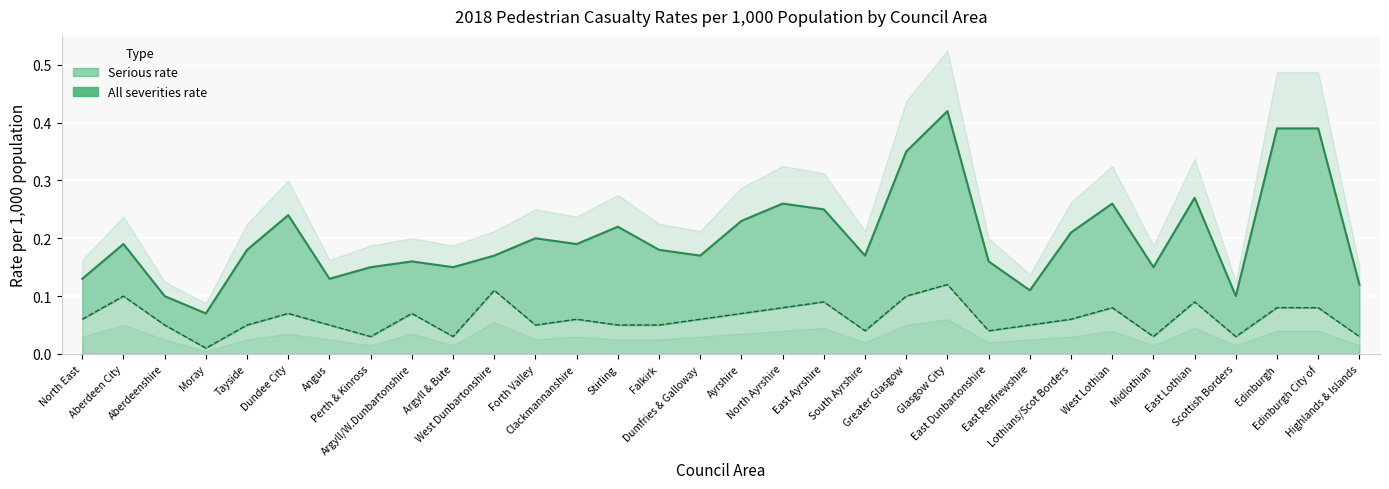

How many interior local valleys does the Serious rate series have?

8